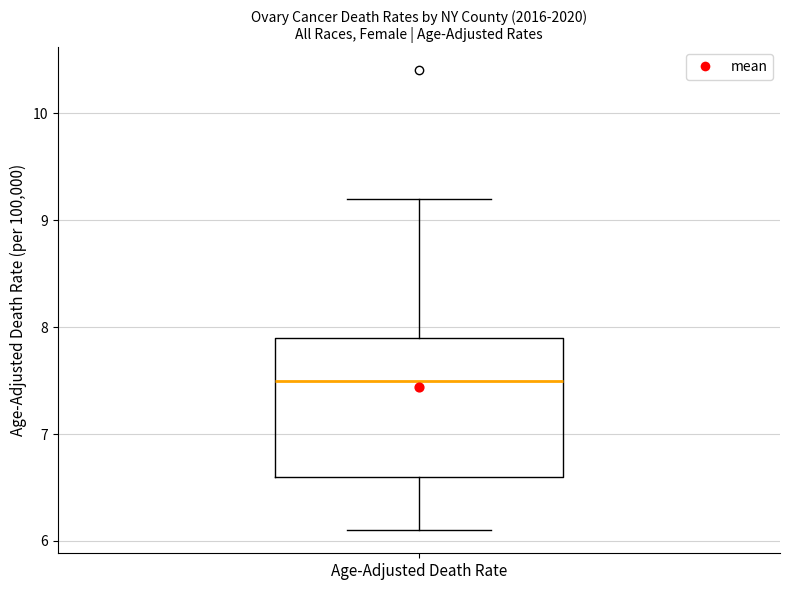

Read this box plot against the y-axis: the position of the median line, the range covered by the box, and the ends of both whiskers. The values are not printed on the chart, so give them approximately, as read against the axis.

median 7.5, box 6.6 to 7.9, whiskers 6.1 to 9.2